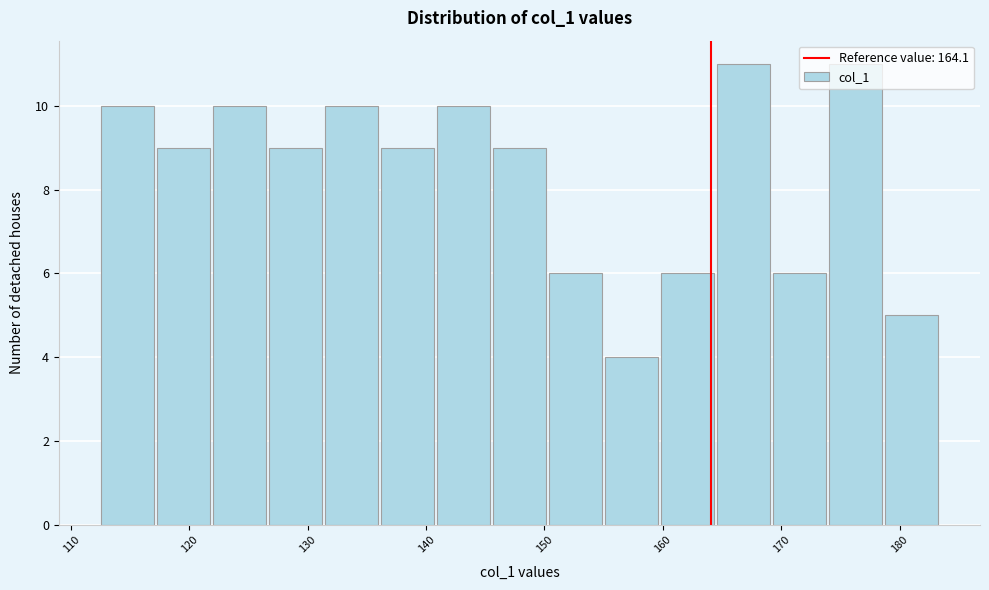

Reading left to right, list every bar in this chart as the range it spans on the x-axis followed by its height. Neither the bar edges nor the heights are printed on the chart, so give them approximately, as read against the axes.

113 to 117: 10
117 to 122: 9
122 to 127: 10
127 to 131: 9
131 to 136: 10
136 to 141: 9
141 to 146: 10
146 to 150: 9
150 to 155: 6
155 to 160: 4
160 to 165: 6
165 to 169: 11
169 to 174: 6
174 to 179: 11
179 to 184: 5